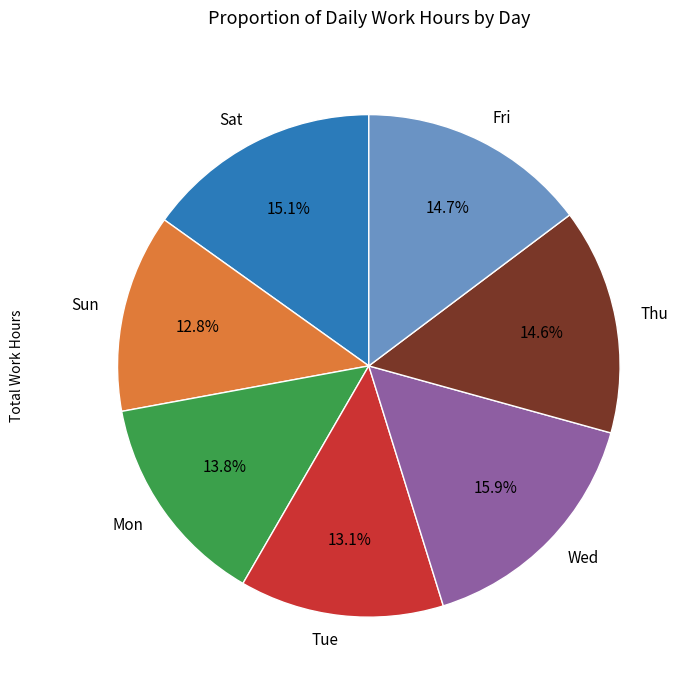

What is the largest slice in the pie chart?

Wed